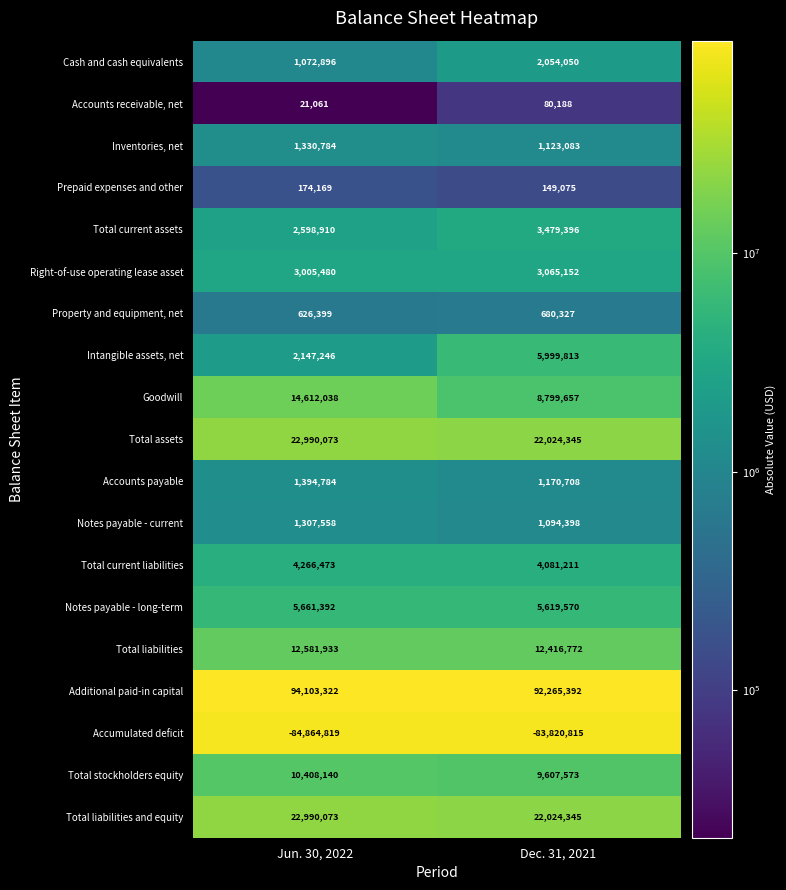

What is the total value across all series at Dec. 31, 2021?

111914240